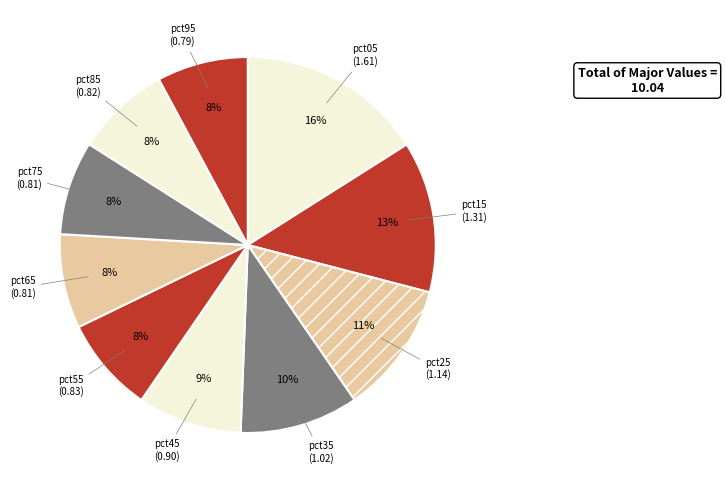

What is the ratio of the value at pct15 to the value at pct05?

0.8